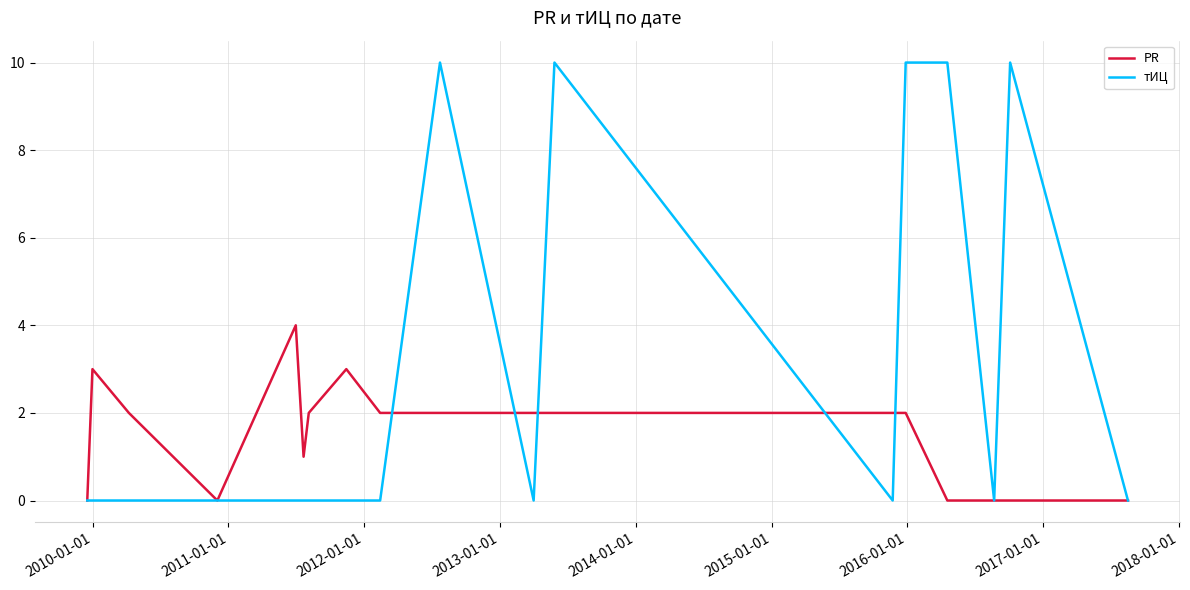

Which series has the largest range (max minus min)?

тИЦ